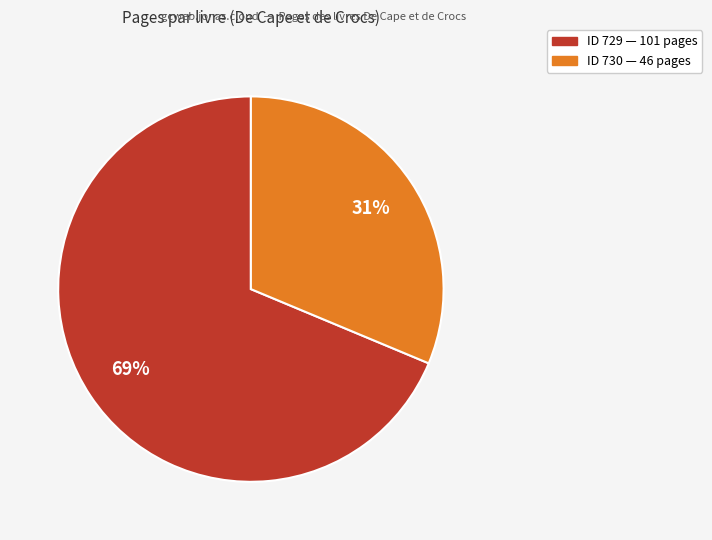

To the nearest percent, what is the average slice percentage?

50%